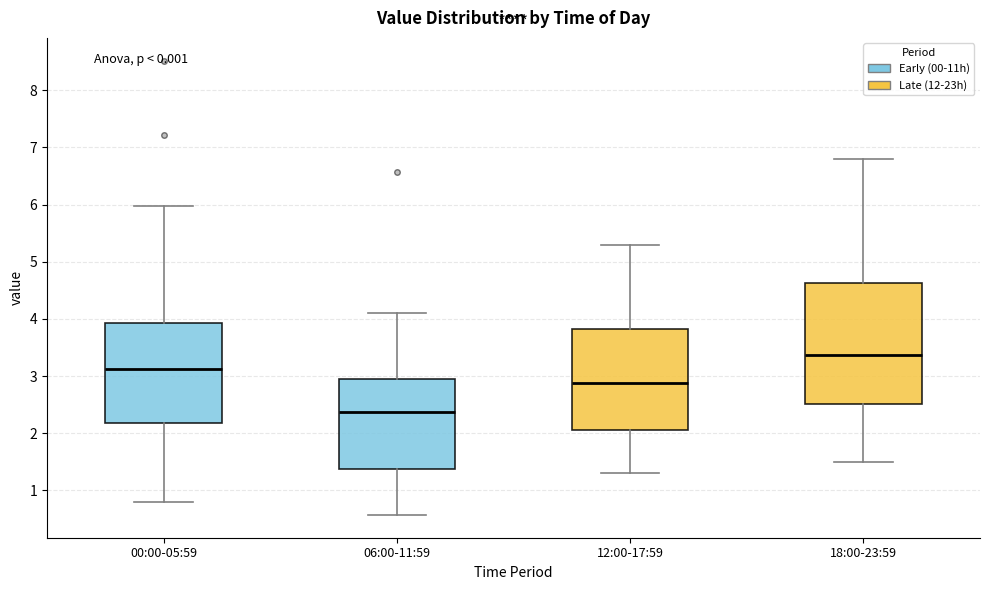

Where does the lower whisker of the box for 12:00-17:59 end on the y-axis? The values are not printed on the chart, so give them approximately, as read against the axis.

1.3